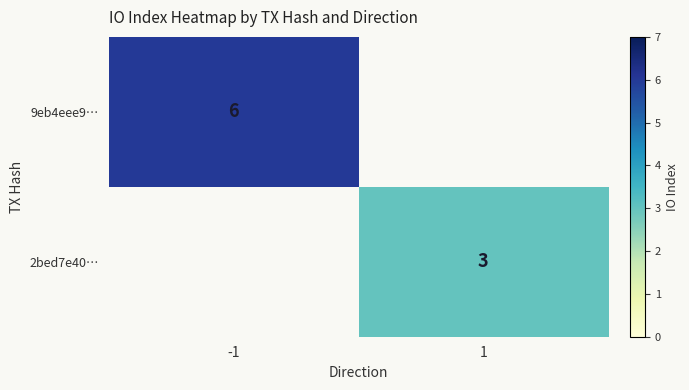

The 9eb4eee9… series shows 6 at -1. True or false?

True